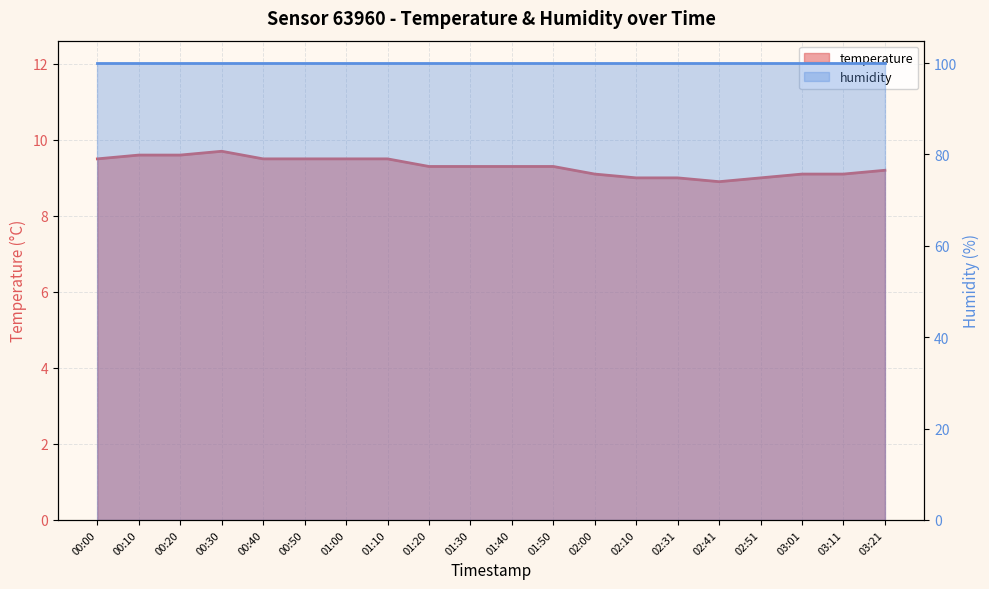

Which category has the highest value across all series?

00:30